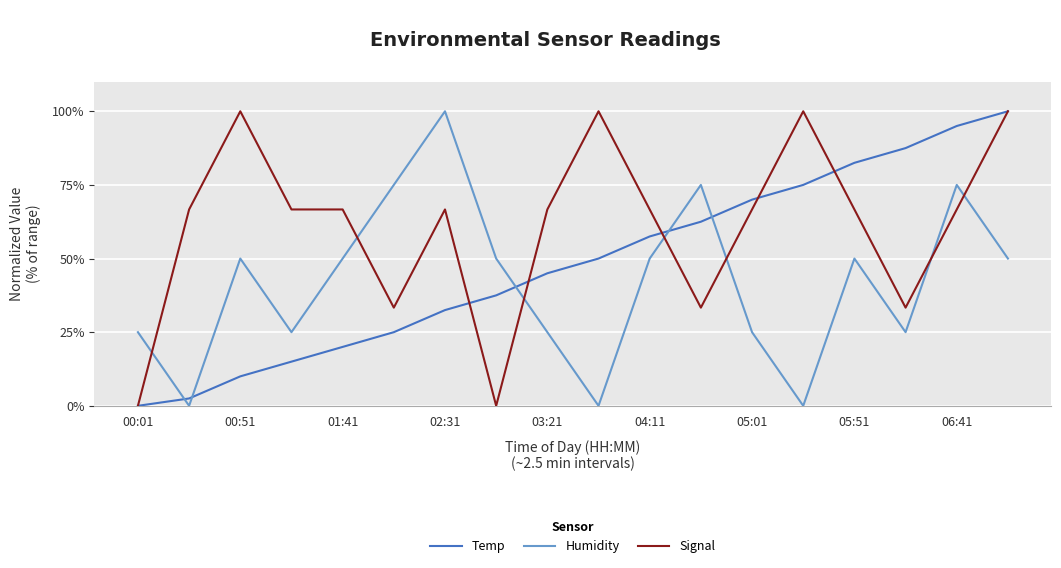

List the series in order of their overall mean, lowest first.

Humidity, Temp, Signal